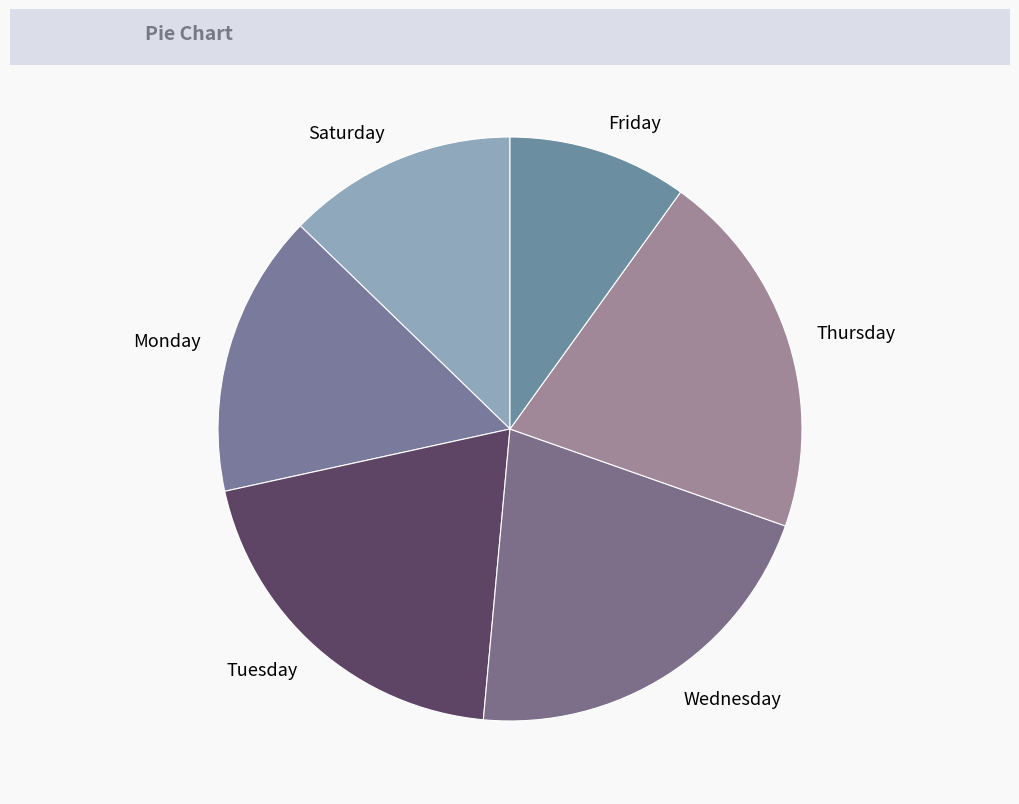

Which has a higher value, Saturday or Friday?

Saturday